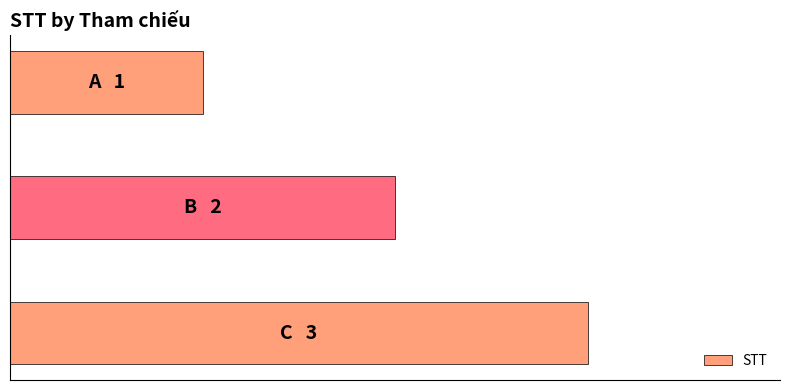

What is the maximum value shown in the chart?

3